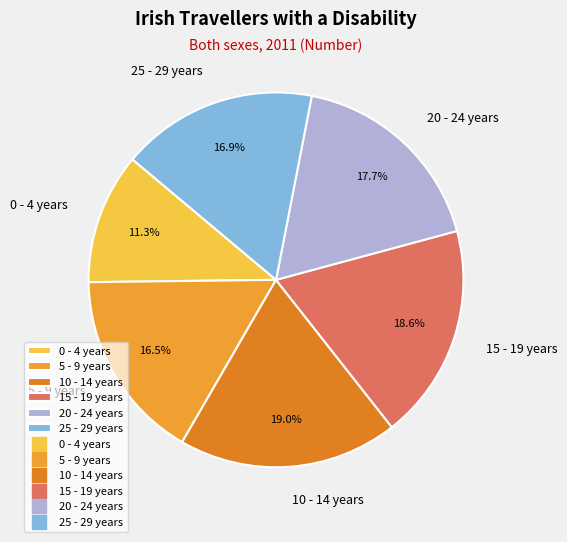

Is it true that 20 - 24 years is 4% of the pie?

False